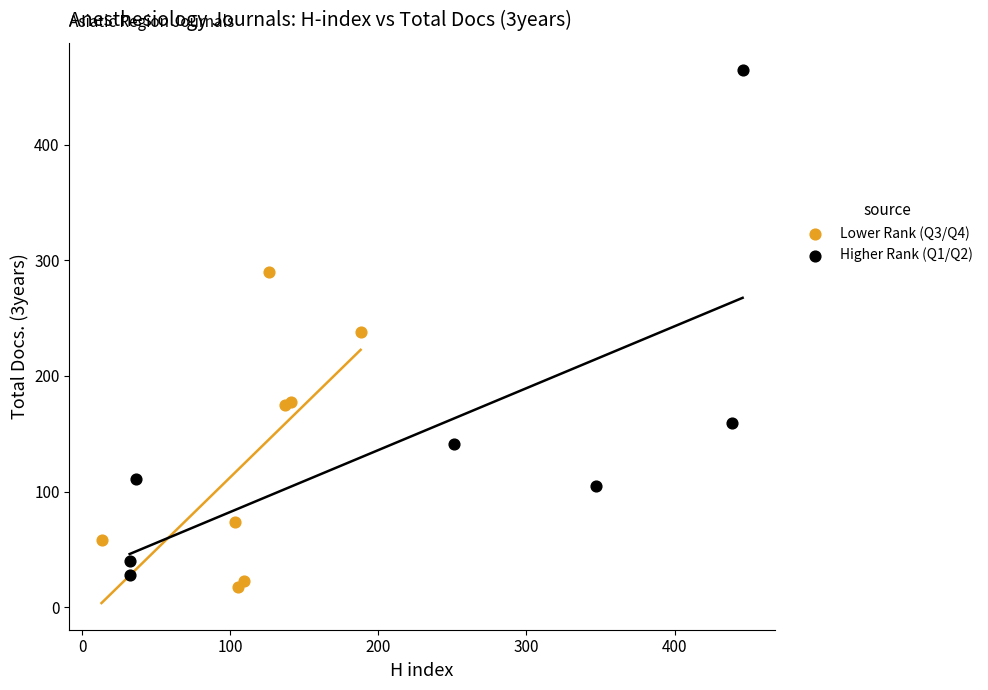

Which series contains the lowest Y value?

Lower Rank (Q3/Q4)